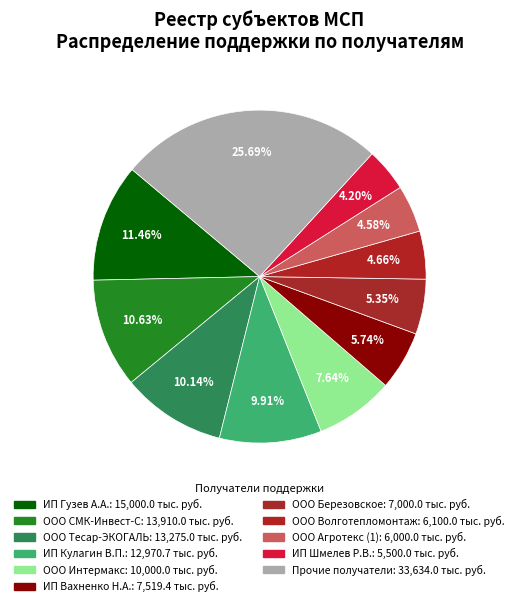

How many segments does this pie chart have?

11